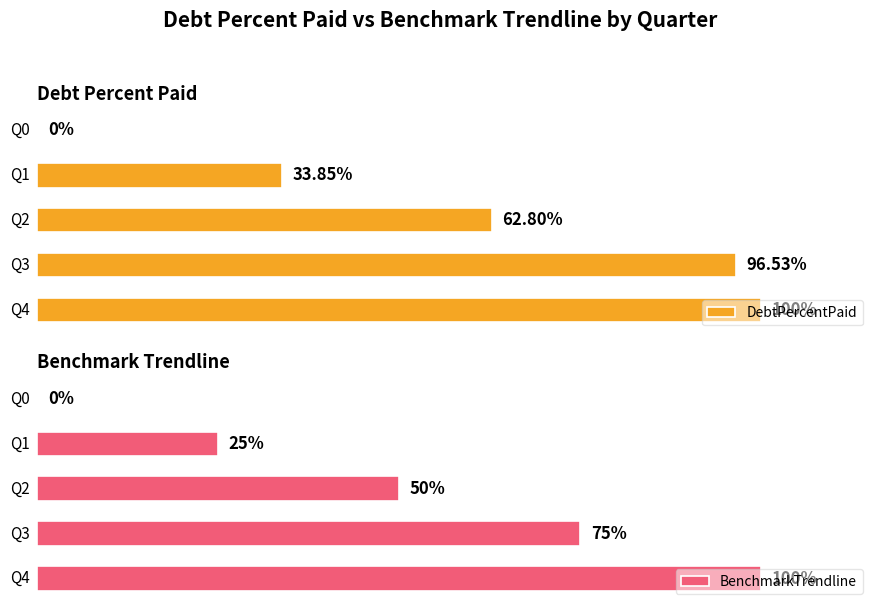

What are all the series names shown in the legend?

DebtPercentPaid, BenchmarkTrendline